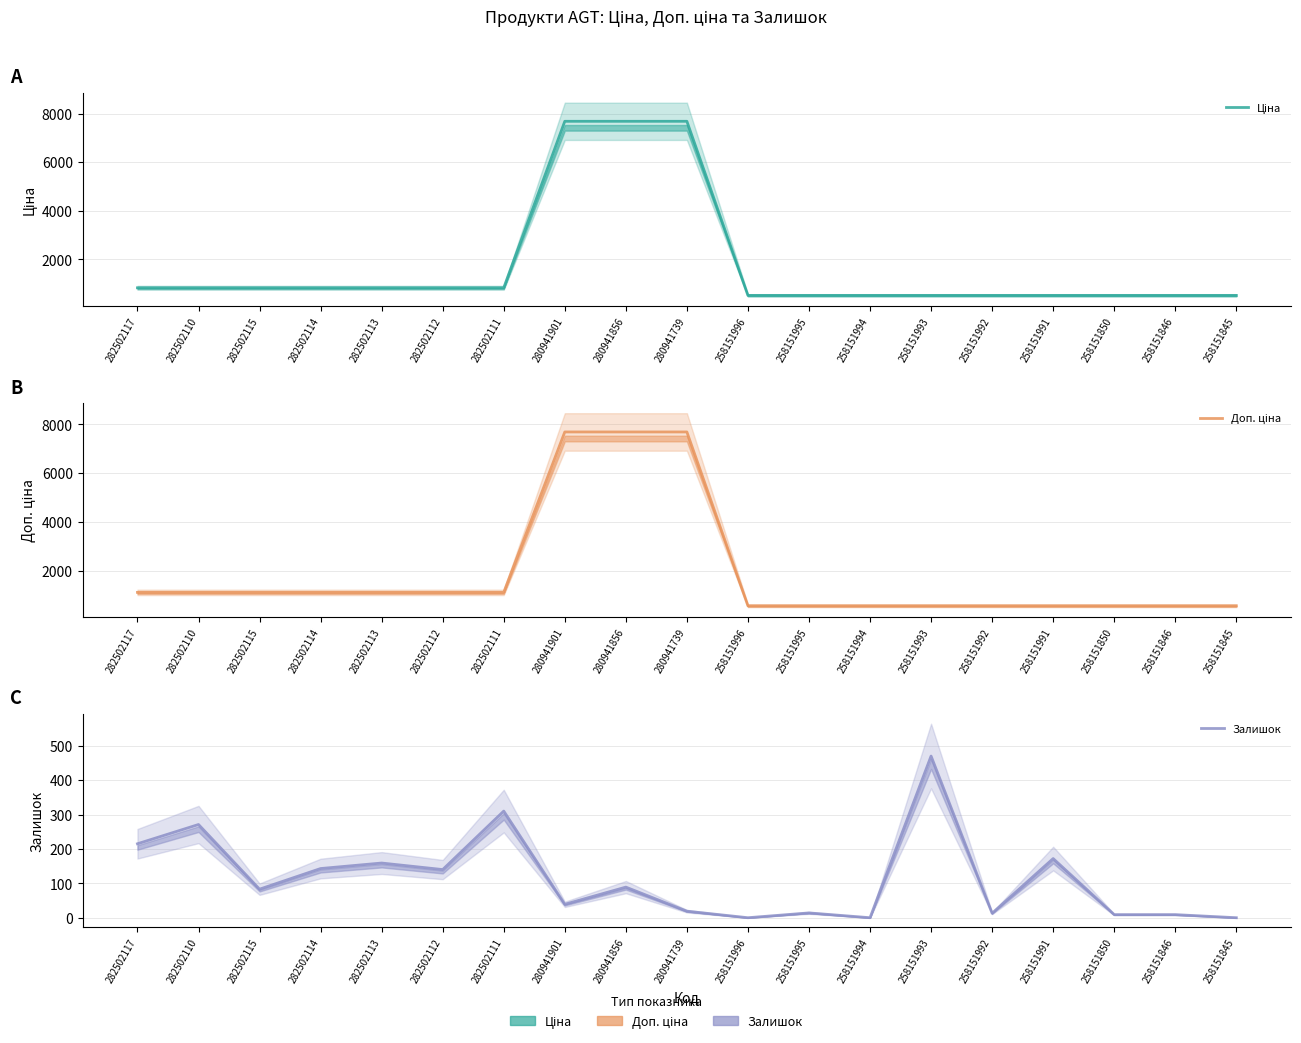

True or false: Залишок and Ціна intersect in this chart.

False